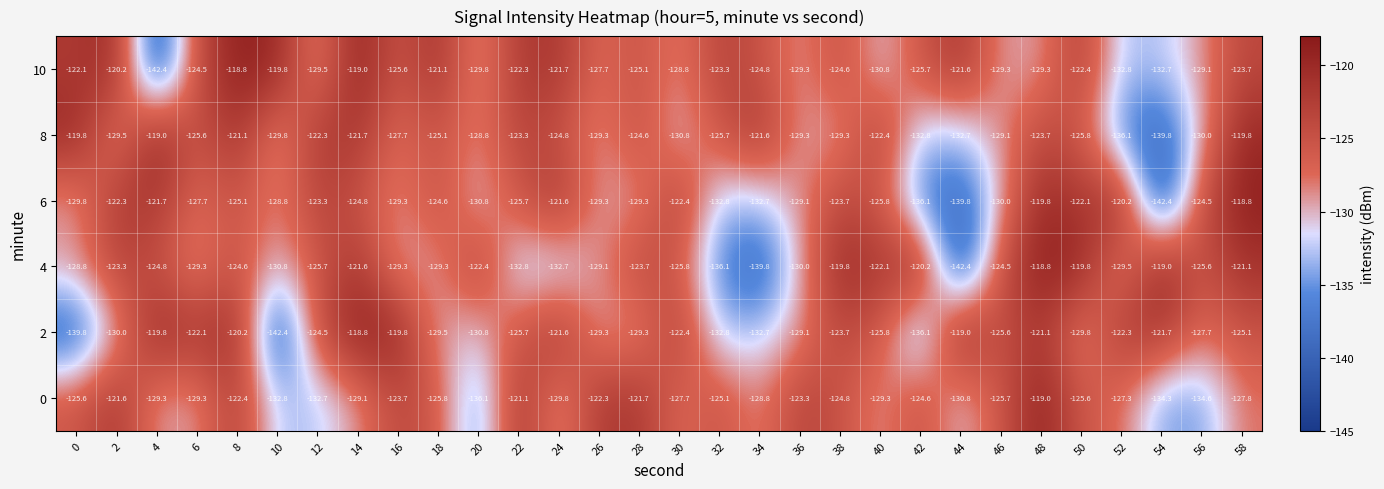

At 44, list the series in order from largest to smallest.

2, 10, 0, 8, 6, 4